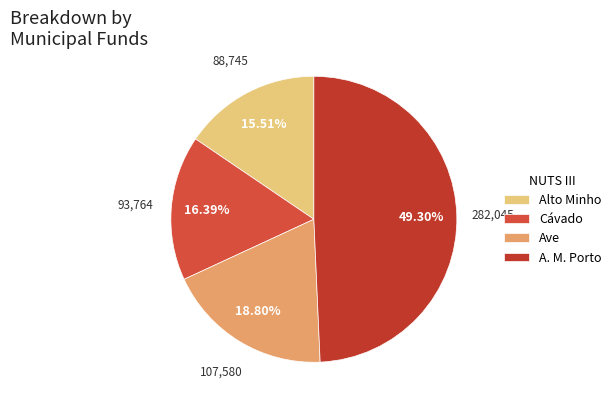

Count the number of slices in the pie.

4